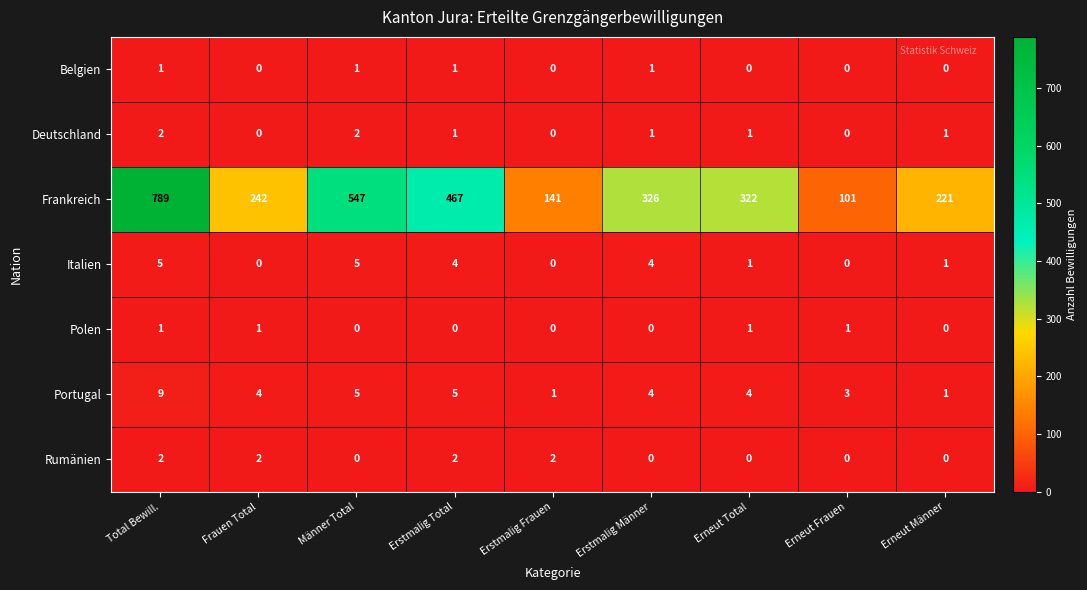

What is the sum of the Portugal values at Erstmalig Männer and Total Bewill.?

13